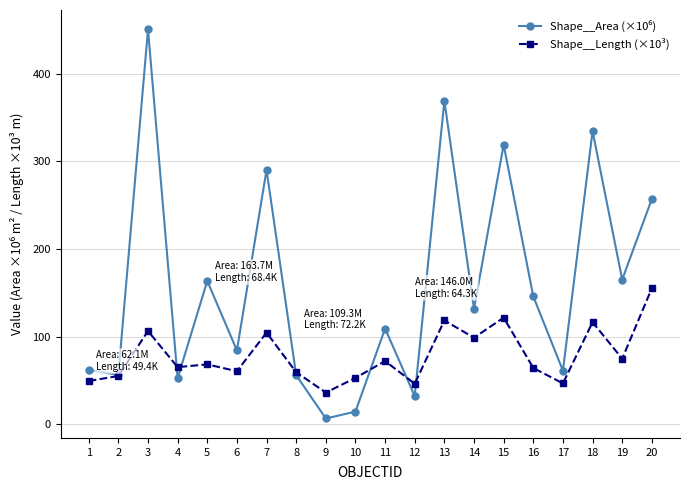

What is the difference between the highest and lowest values at 6?

23.7